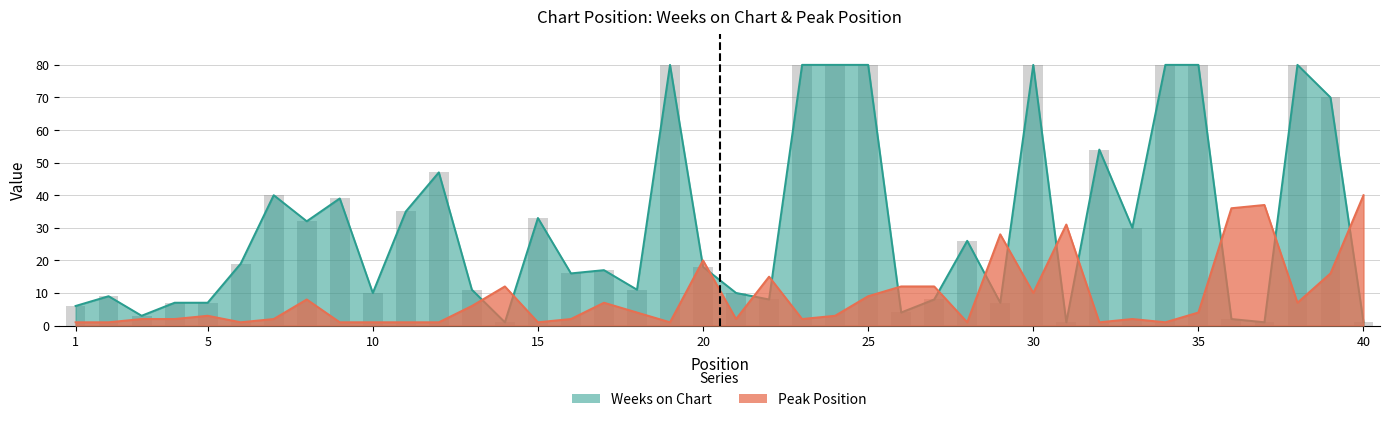

Reading left to right, transcribe all the data shown in this chart.

Weeks on Chart: 1=6	2=9	3=3	4=7	5=7	6=19	7=40	8=32	9=39	10=10	11=35	12=47	13=11	14=1	15=33	16=16	17=17	18=11	19=80	20=18	21=10	22=8	23=80	24=80	25=80	26=4	27=8	28=26	29=7	30=80	31=1	32=54	33=30	34=80	35=80	36=2	37=1	38=80	39=70	40=1
Peak Position: 1=1	2=1	3=2	4=2	5=3	6=1	7=2	8=8	9=1	10=1	11=1	12=1	13=6	14=12	15=1	16=2	17=7	18=4	19=1	20=20	21=2	22=15	23=2	24=3	25=9	26=12	27=12	28=1	29=28	30=10	31=31	32=1	33=2	34=1	35=4	36=36	37=37	38=7	39=16	40=40